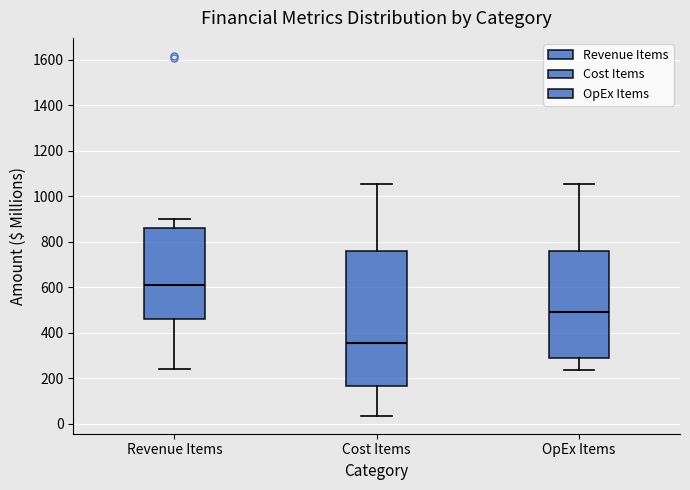

Where does the median line of the box for OpEx Items sit on the y-axis? The values are not printed on the chart, so give them approximately, as read against the axis.

500